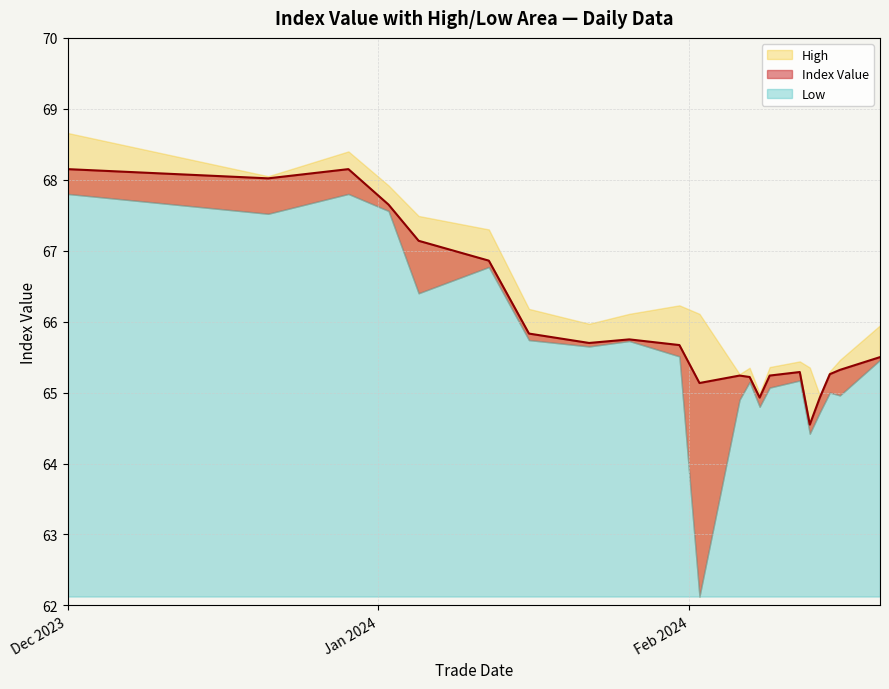

True or false: High has more than 0 points higher than both neighbors.

True